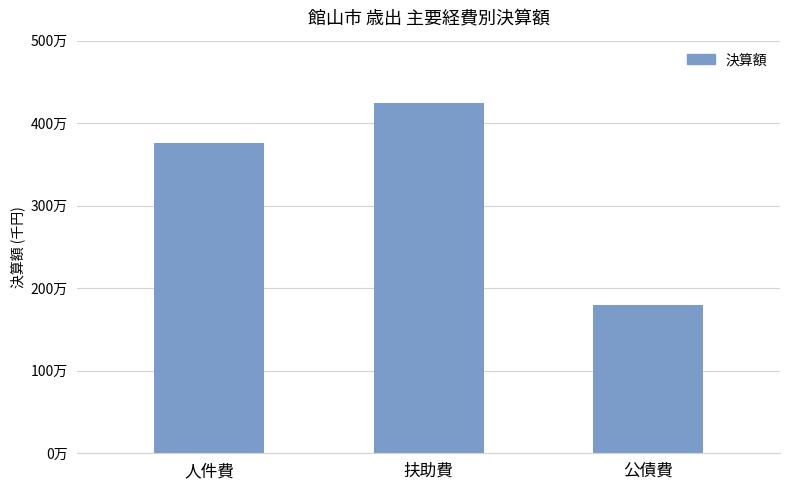

Is it true that the value at 扶助費 is 4244804?

True